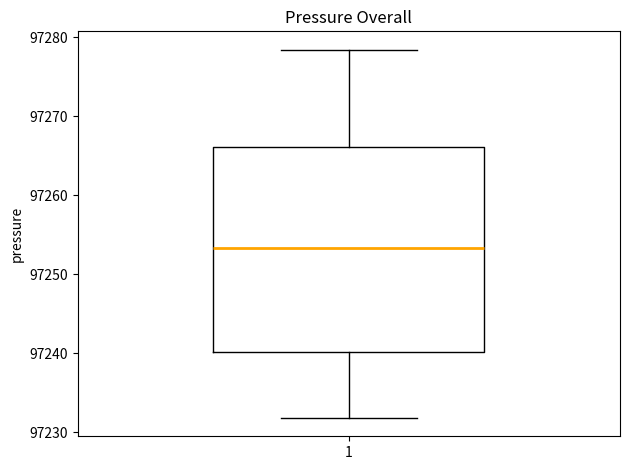

Read this box plot against the y-axis: the position of the median line, the range covered by the box, and the ends of both whiskers. The values are not printed on the chart, so give them approximately, as read against the axis.

median 97253, box 97240 to 97266, whiskers 97232 to 97278